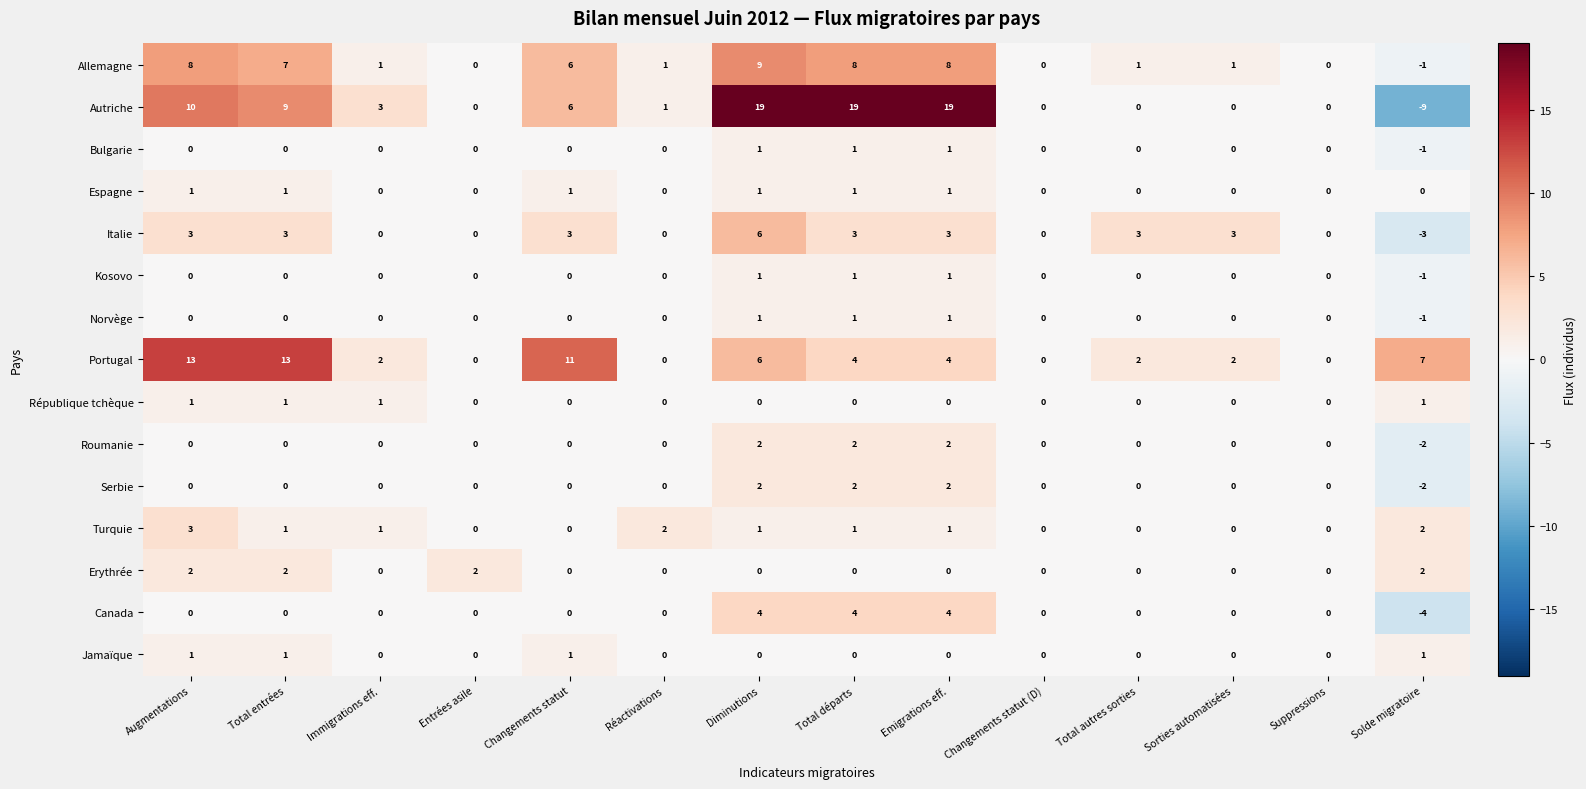

How many Serbie values are between 0 and 1?

10